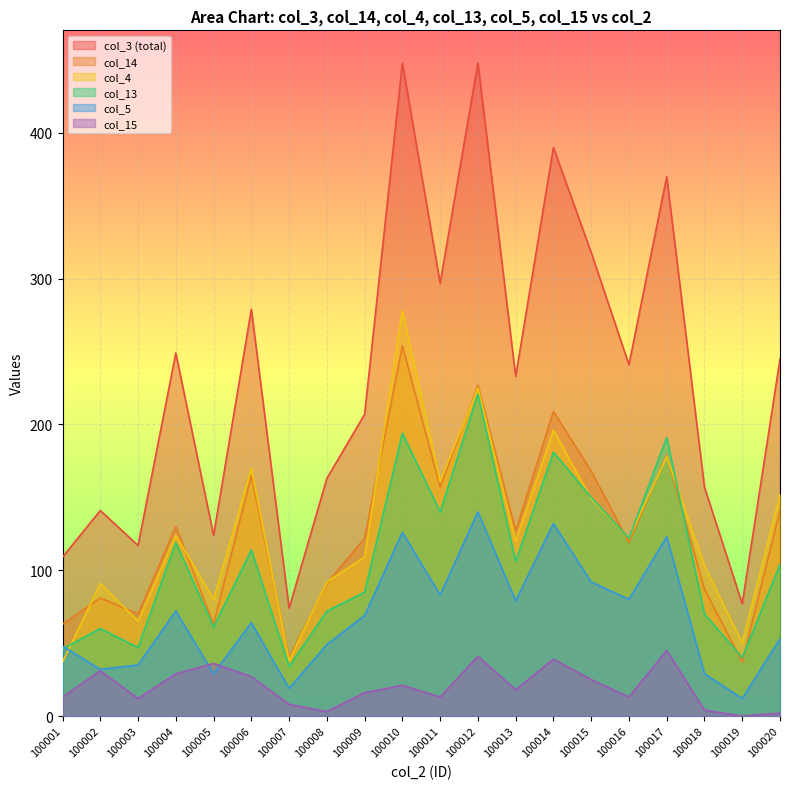

Is it true that col_3 equals 562 at 100015?

False